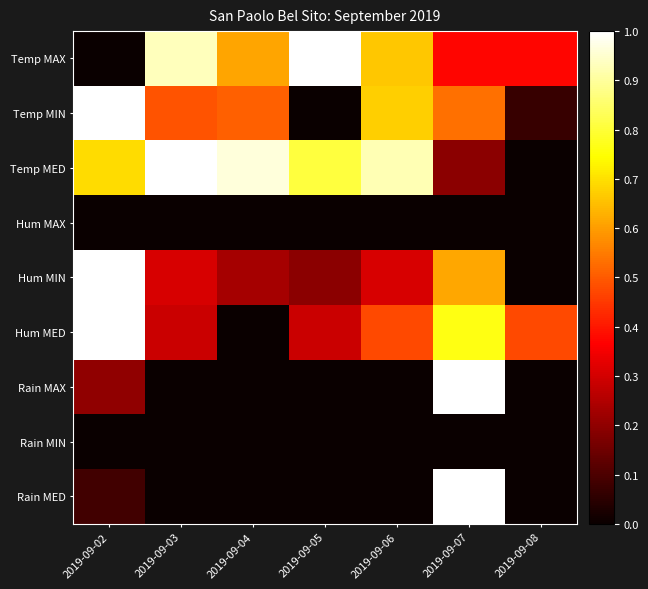

Reading left to right, list all the values displayed in this chart.

Temp MAX: 2019-09-02=0.0	2019-09-03=0.9	2019-09-04=0.6	2019-09-05=1.0	2019-09-06=0.7	2019-09-07=0.4	2019-09-08=0.4
Temp MIN: 2019-09-02=1.0	2019-09-03=0.5	2019-09-04=0.5	2019-09-05=0.0	2019-09-06=0.7	2019-09-07=0.5	2019-09-08=0.1
Temp MED: 2019-09-02=0.7	2019-09-03=1.0	2019-09-04=1.0	2019-09-05=0.8	2019-09-06=0.9	2019-09-07=0.2	2019-09-08=0.0
Hum MAX: 2019-09-02=0.0	2019-09-03=0.0	2019-09-04=0.0	2019-09-05=0.0	2019-09-06=0.0	2019-09-07=0.0	2019-09-08=0.0
Hum MIN: 2019-09-02=1.0	2019-09-03=0.3	2019-09-04=0.2	2019-09-05=0.2	2019-09-06=0.3	2019-09-07=0.6	2019-09-08=0.0
Hum MED: 2019-09-02=1.0	2019-09-03=0.3	2019-09-04=0.0	2019-09-05=0.3	2019-09-06=0.5	2019-09-07=0.8	2019-09-08=0.5
Rain MAX: 2019-09-02=0.2	2019-09-03=0.0	2019-09-04=0.0	2019-09-05=0.0	2019-09-06=0.0	2019-09-07=1.0	2019-09-08=0.0
Rain MIN: 2019-09-02=0.0	2019-09-03=0.0	2019-09-04=0.0	2019-09-05=0.0	2019-09-06=0.0	2019-09-07=0.0	2019-09-08=0.0
Rain MED: 2019-09-02=0.1	2019-09-03=0.0	2019-09-04=0.0	2019-09-05=0.0	2019-09-06=0.0	2019-09-07=1.0	2019-09-08=0.0